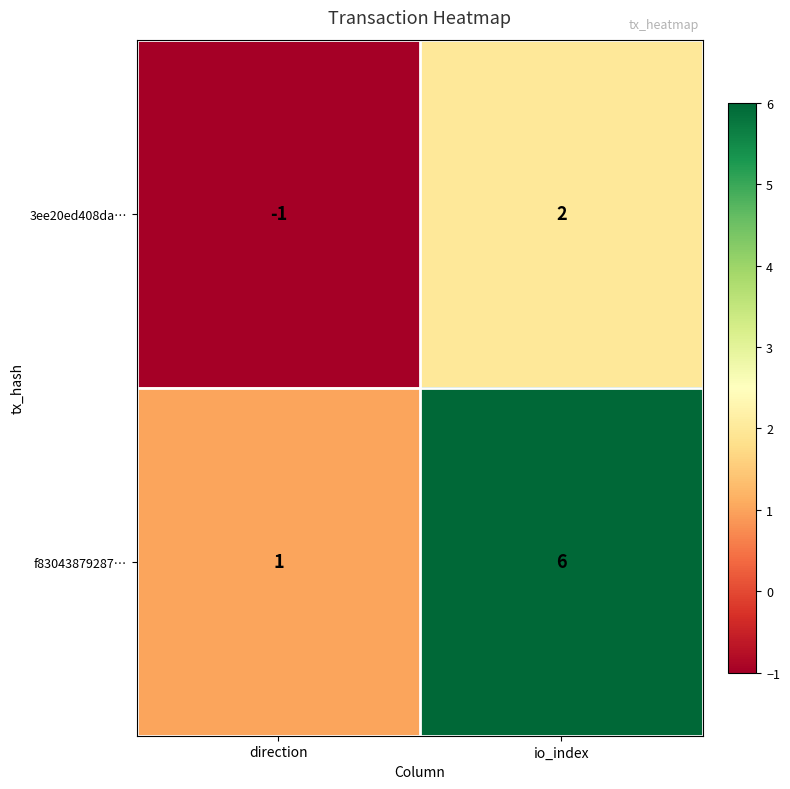

List the labels in order of 3ee20ed408da… value, largest first.

io_index, direction